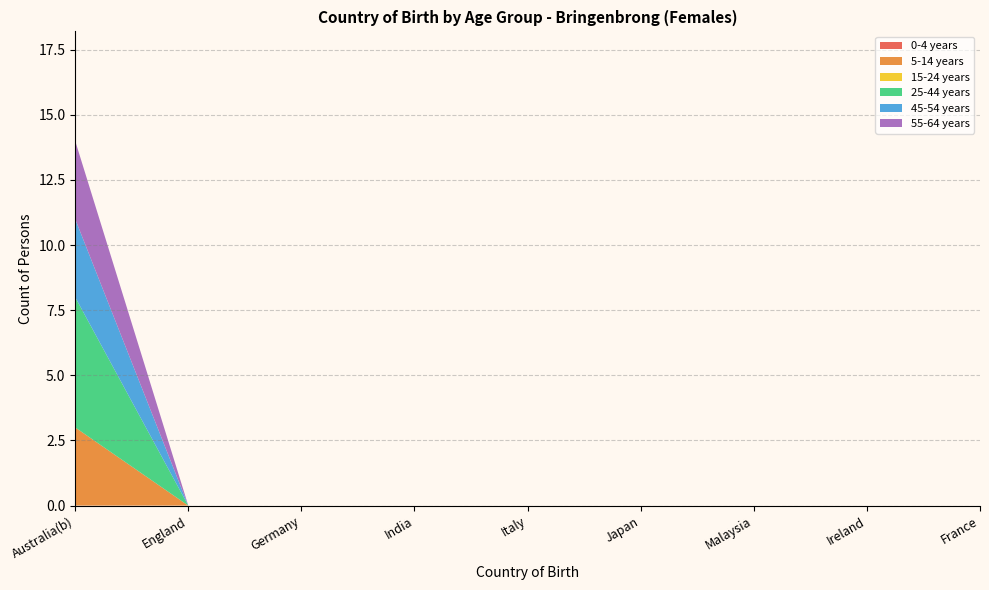

Reading right to left, extract all data points from this chart.

0-4 years: France=0	Ireland=0	Malaysia=0	Japan=0	Italy=0	India=0	Germany=0	England=0	Australia(b)=0
5-14 years: France=0	Ireland=0	Malaysia=0	Japan=0	Italy=0	India=0	Germany=0	England=0	Australia(b)=3
15-24 years: France=0	Ireland=0	Malaysia=0	Japan=0	Italy=0	India=0	Germany=0	England=0	Australia(b)=0
25-44 years: France=0	Ireland=0	Malaysia=0	Japan=0	Italy=0	India=0	Germany=0	England=0	Australia(b)=5
45-54 years: France=0	Ireland=0	Malaysia=0	Japan=0	Italy=0	India=0	Germany=0	England=0	Australia(b)=3
55-64 years: France=0	Ireland=0	Malaysia=0	Japan=0	Italy=0	India=0	Germany=0	England=0	Australia(b)=3